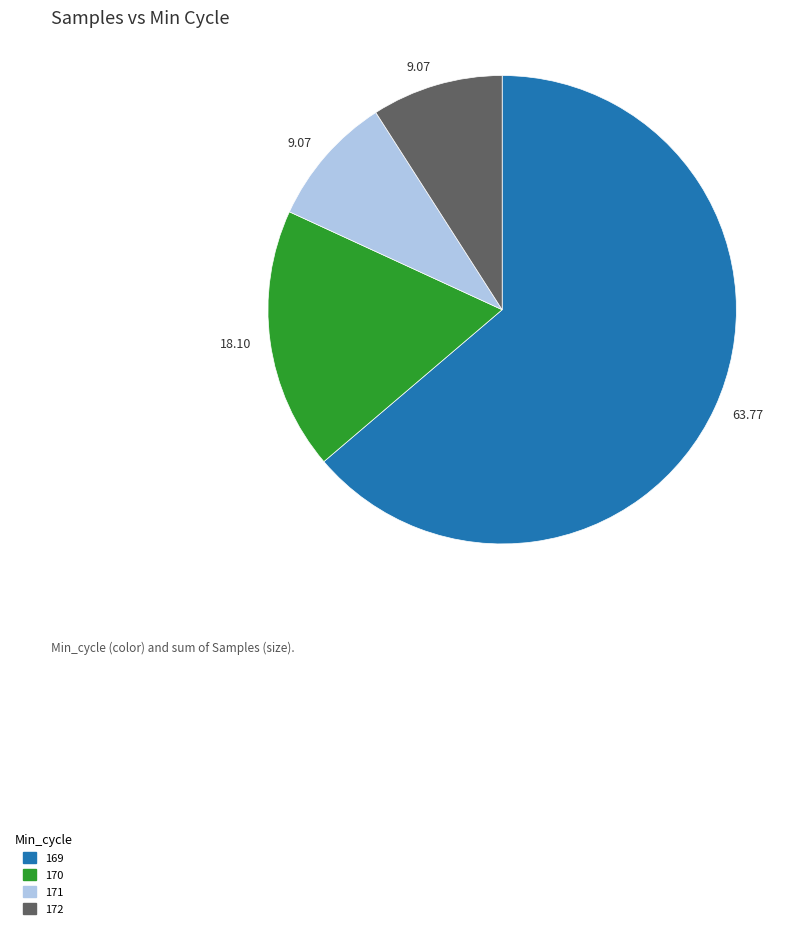

How many slices are in this pie chart?

4